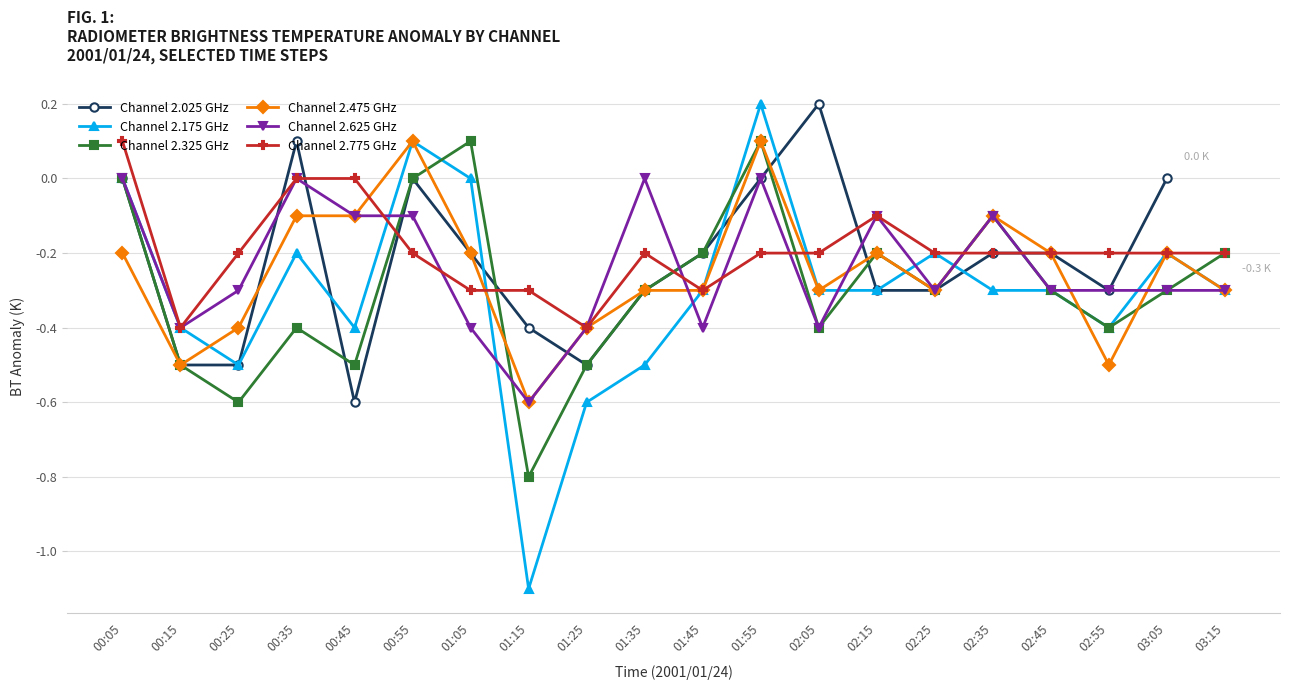

How many values in the Channel 2.625 GHz series are below 0?

16